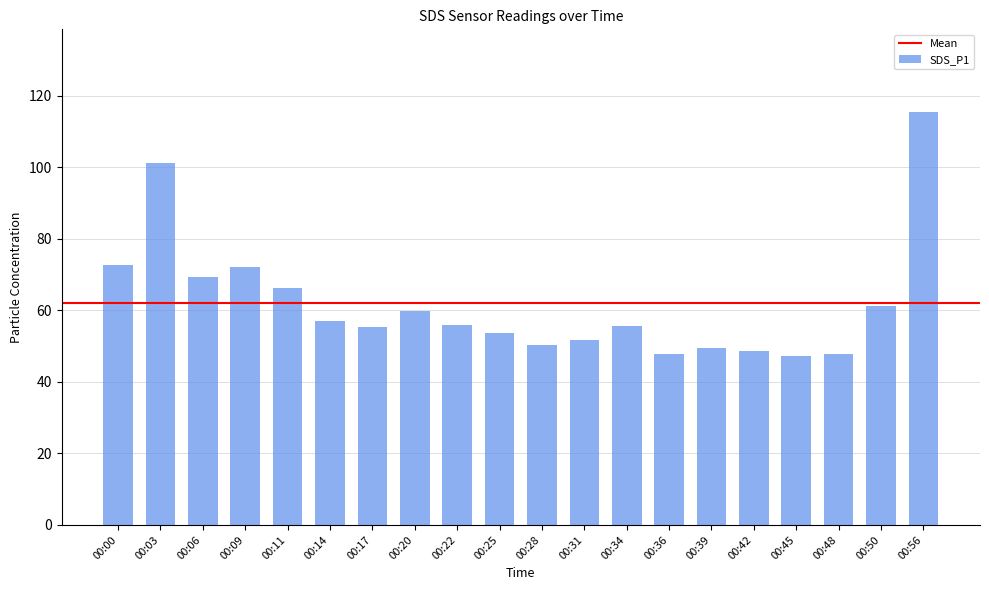

Between 00:14 and 00:00, which is larger?

00:00